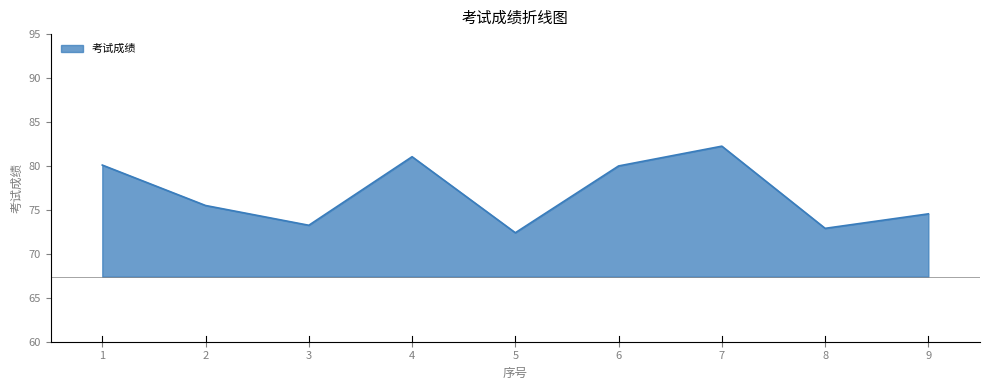

The chart shows a value of 114.1 at 8. True or false?

False